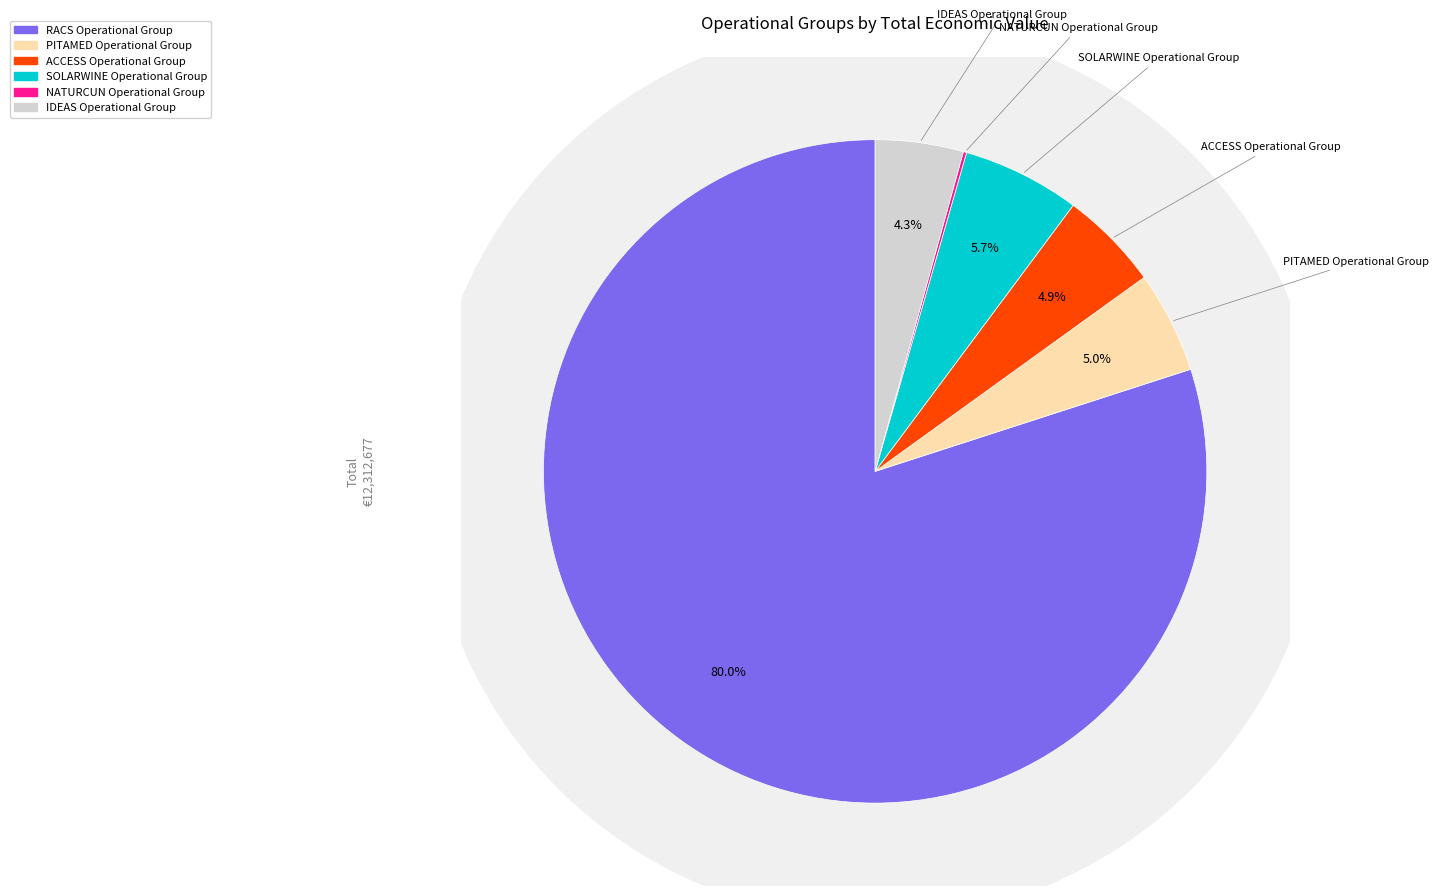

Which slice is the smallest?

NATURCUN